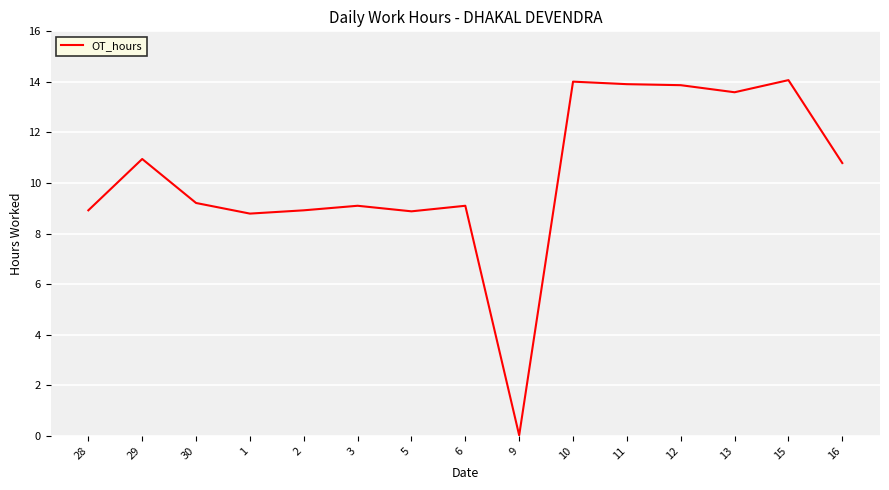

How many lines are shown in the chart?

1